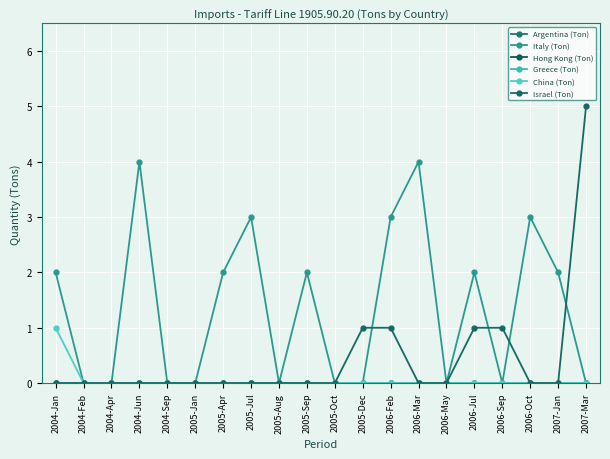

Which category has the lowest value in the Israel (Ton) series?

2004-Jan